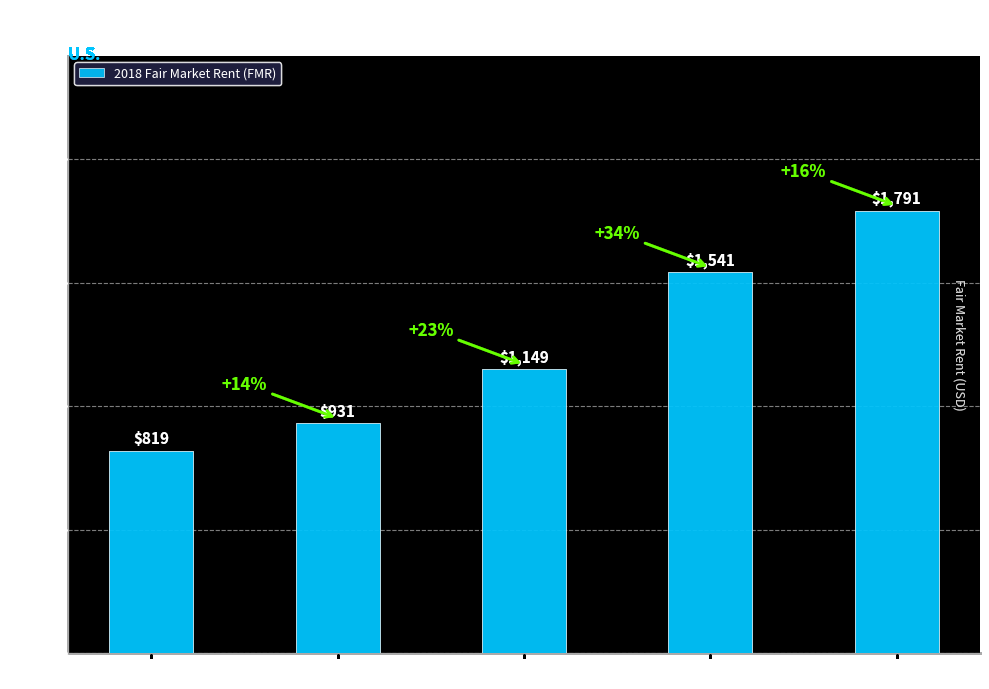

The chart shows a value of 1149.0 at Two-Bedroom. True or false?

True